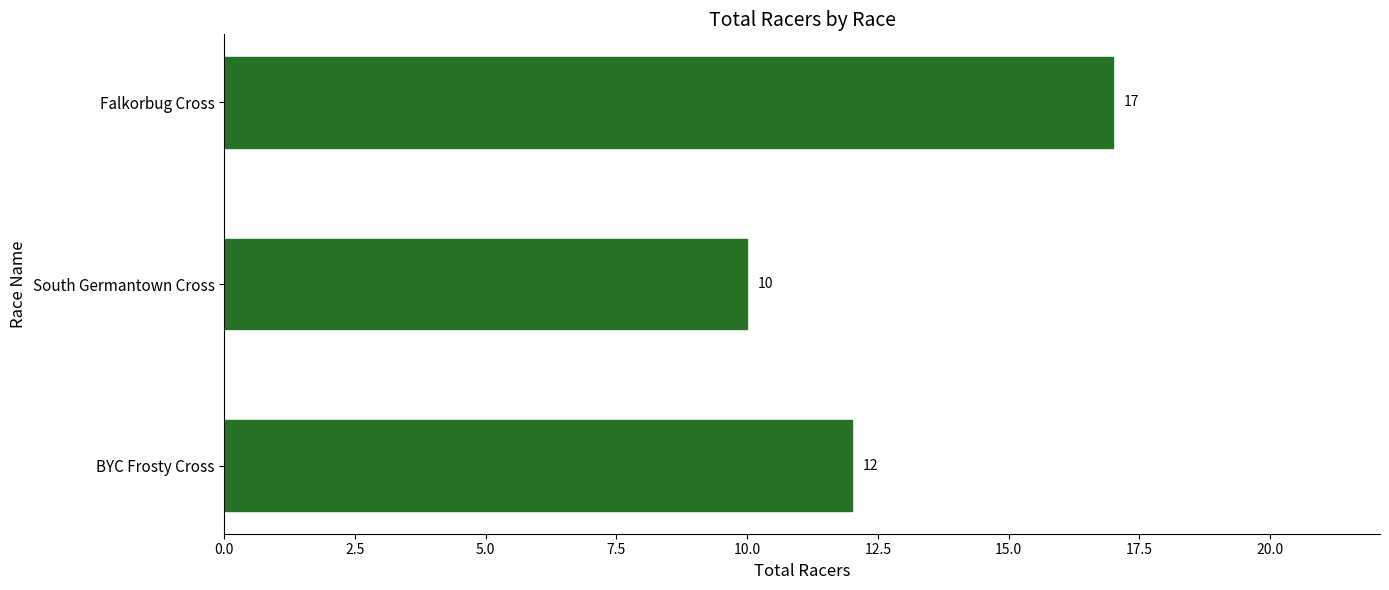

Reading bottom to top, what are all the values shown in this chart?

12	10	17